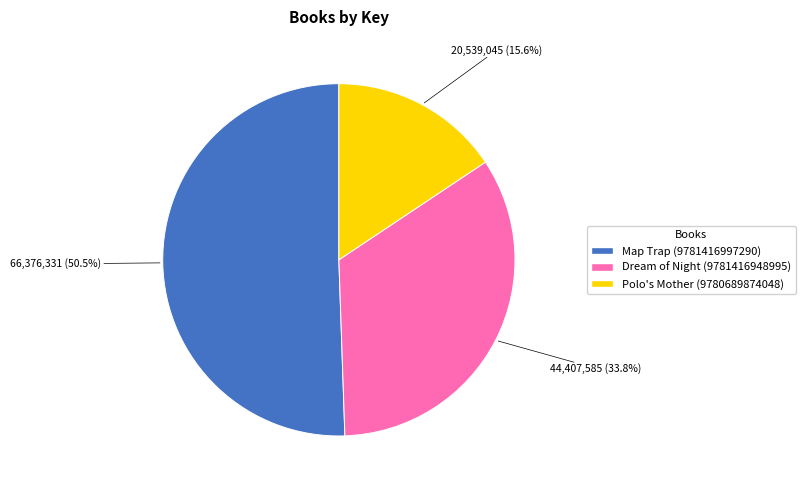

What is the largest slice in the pie chart?

Map Trap (9781416997290)